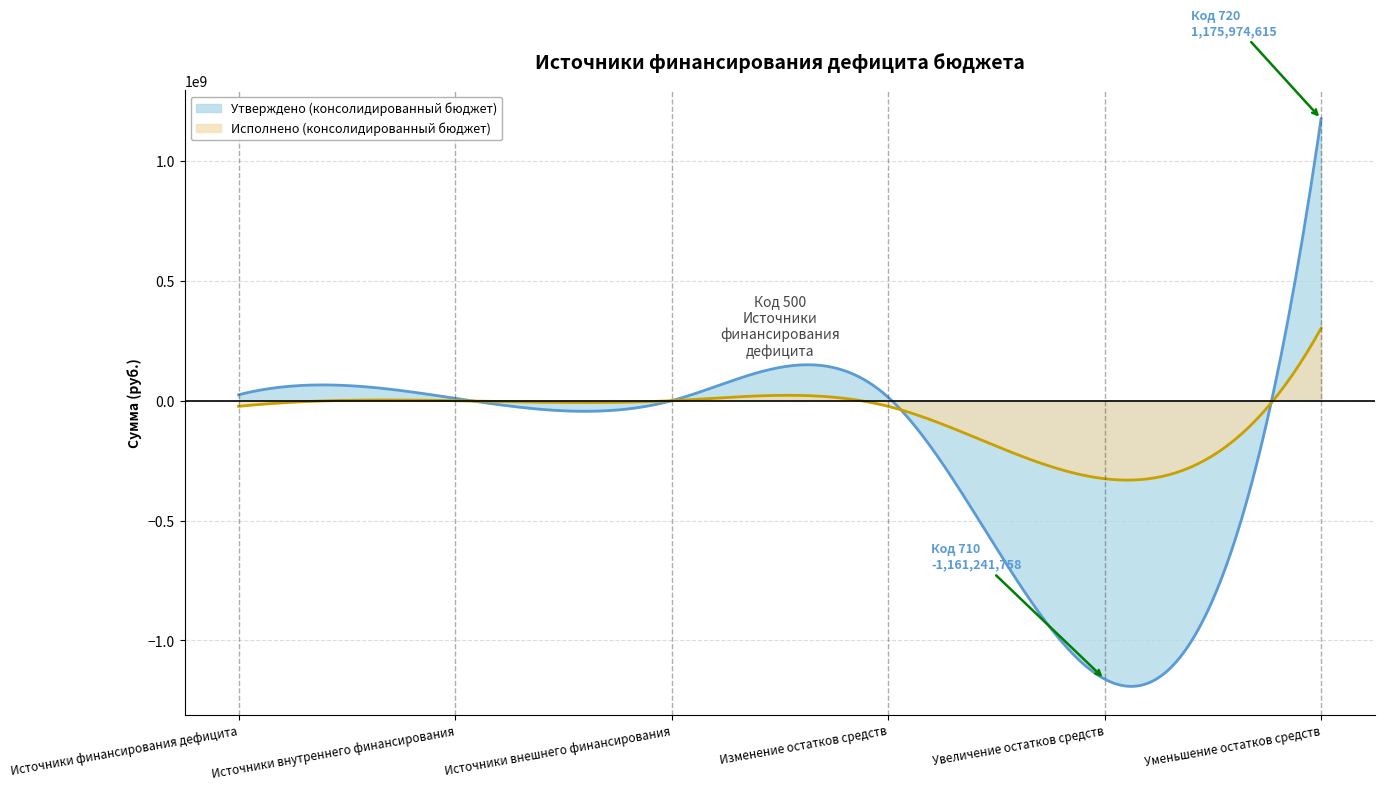

Reading left to right, what are all the values shown in this chart?

Утверждено (консолидированный бюджет): 24732857.1	10000000.0	0.0	14732857.1	-1161241758.0	1175974615.2
Исполнено (консолидированный бюджет): -23405542.9	0.0	0.0	-23405542.9	-325523429.1	302117886.2